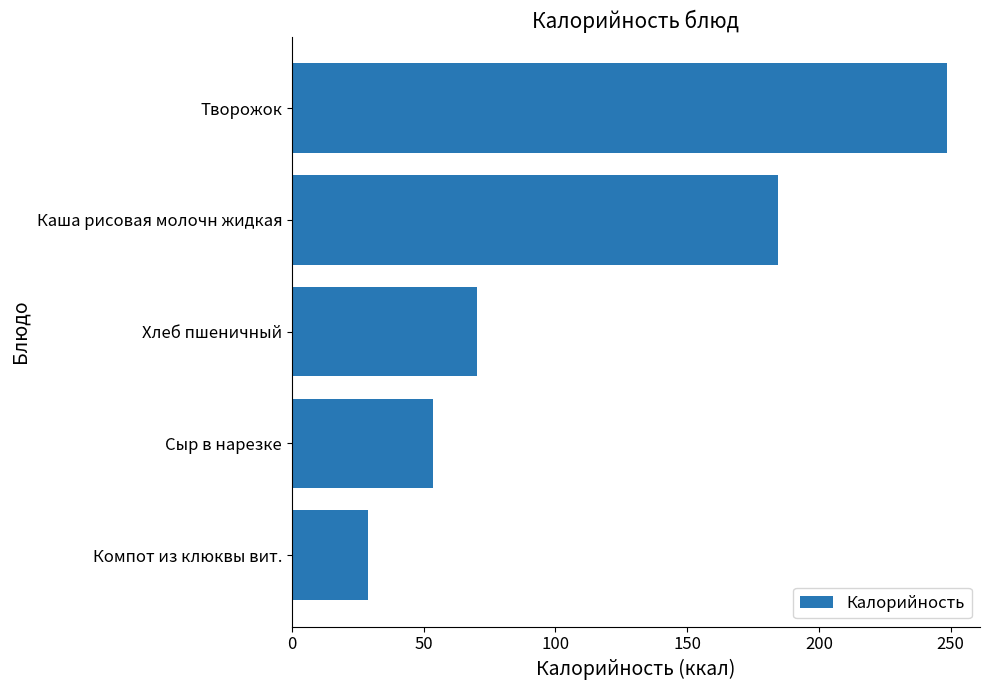

What value does the data have at Сыр в нарезке?

53.7